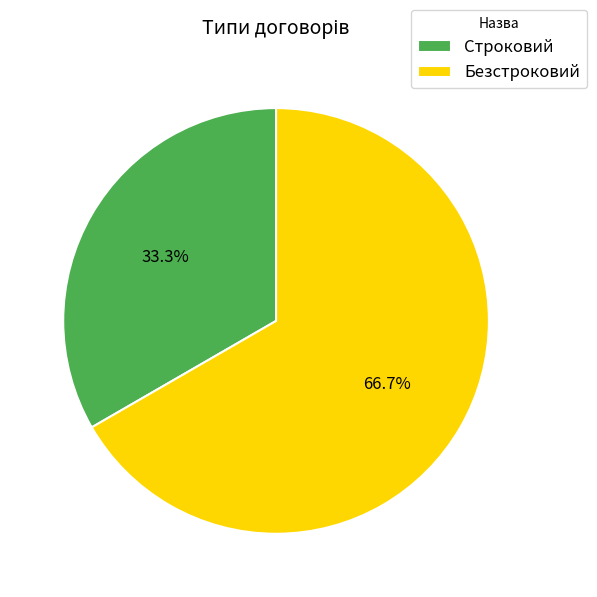

The Строковий slice represents 41% of the pie. True or false?

False